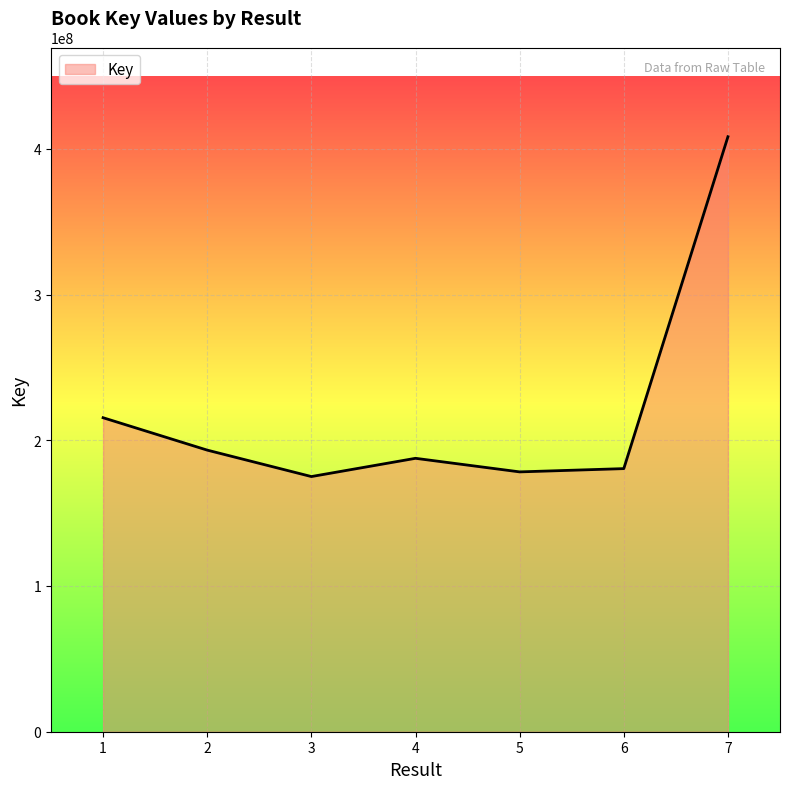

Which has a higher value, 4 or 3?

4